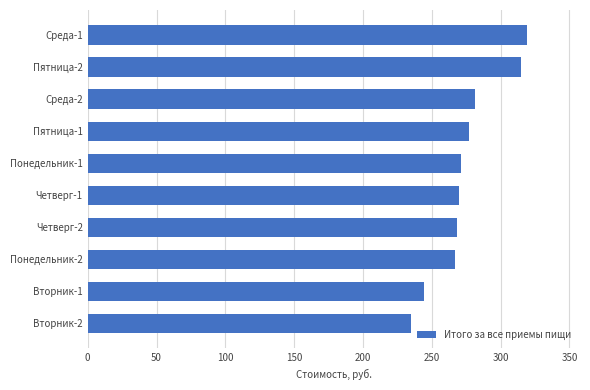

Is it true that the value at Пятница-1 is 475.0?

False